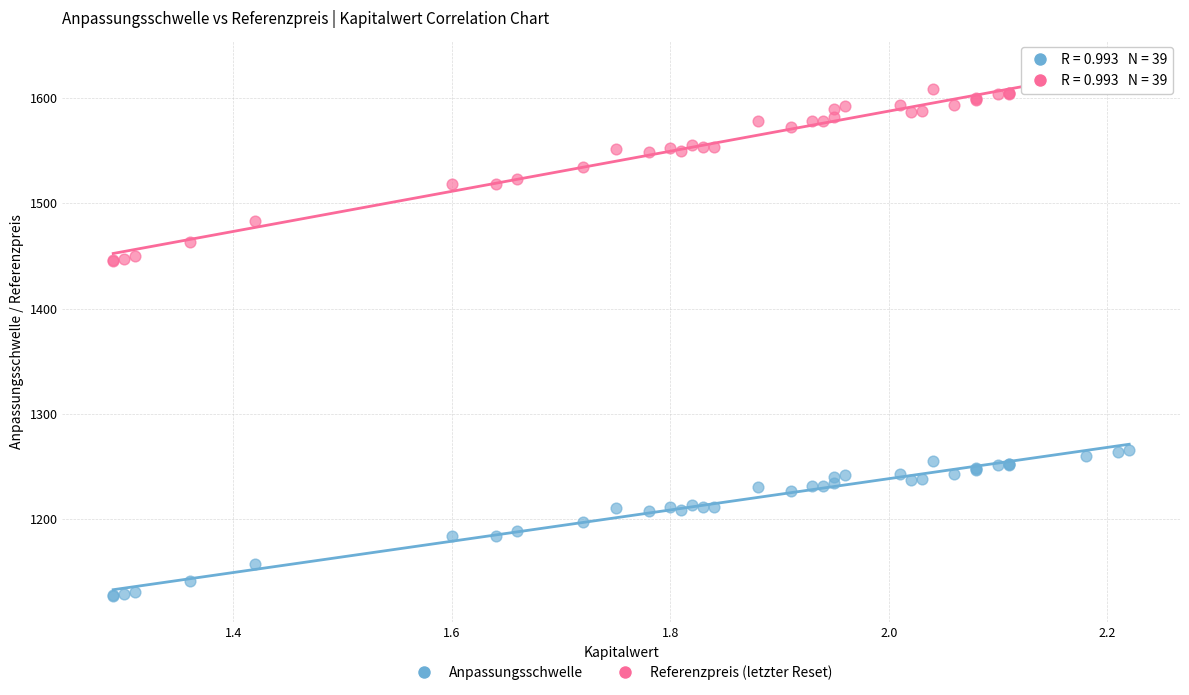

Which series has the largest Y range (max minus min)?

Referenzpreis (letzter Reset)